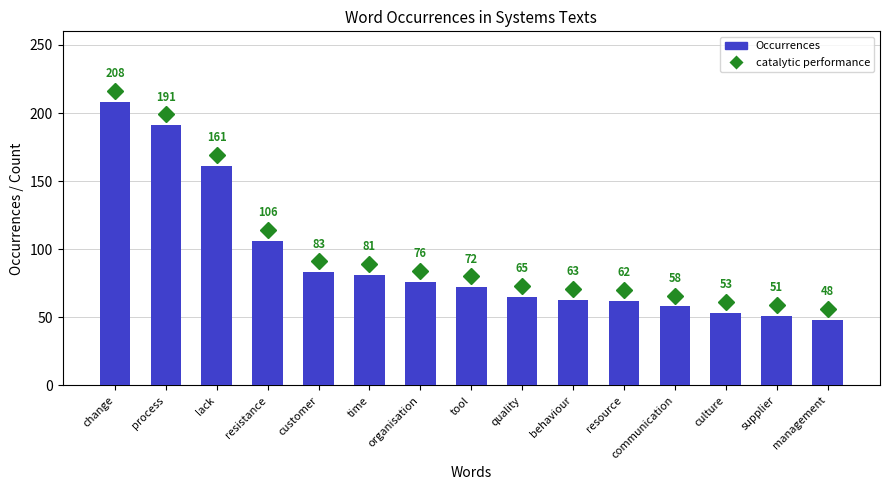

At which label is the value closest to 128?

resistance